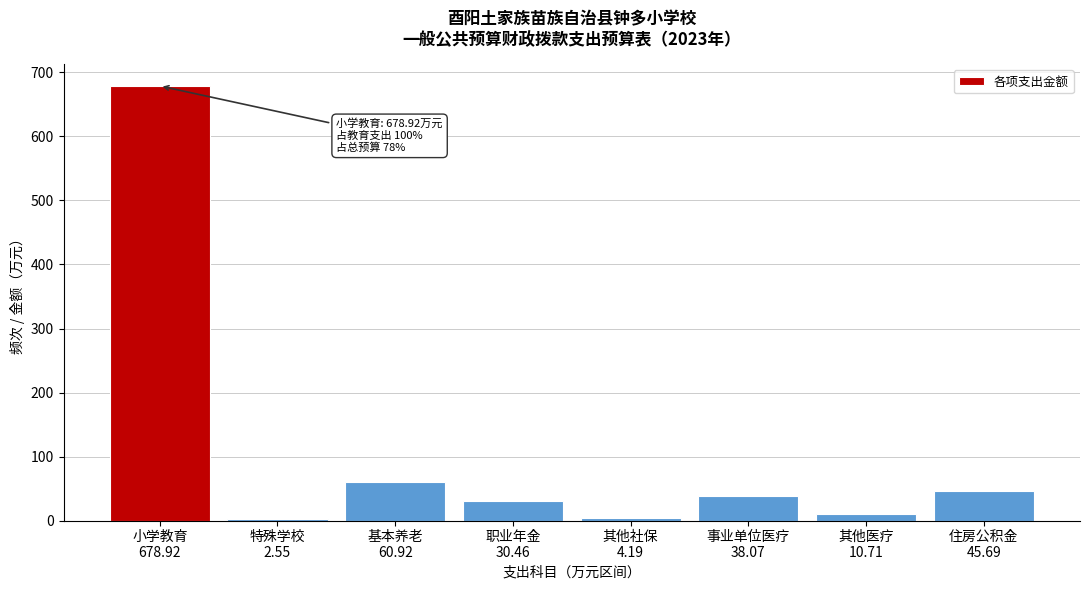

What is the maximum value shown in the chart?

678.9